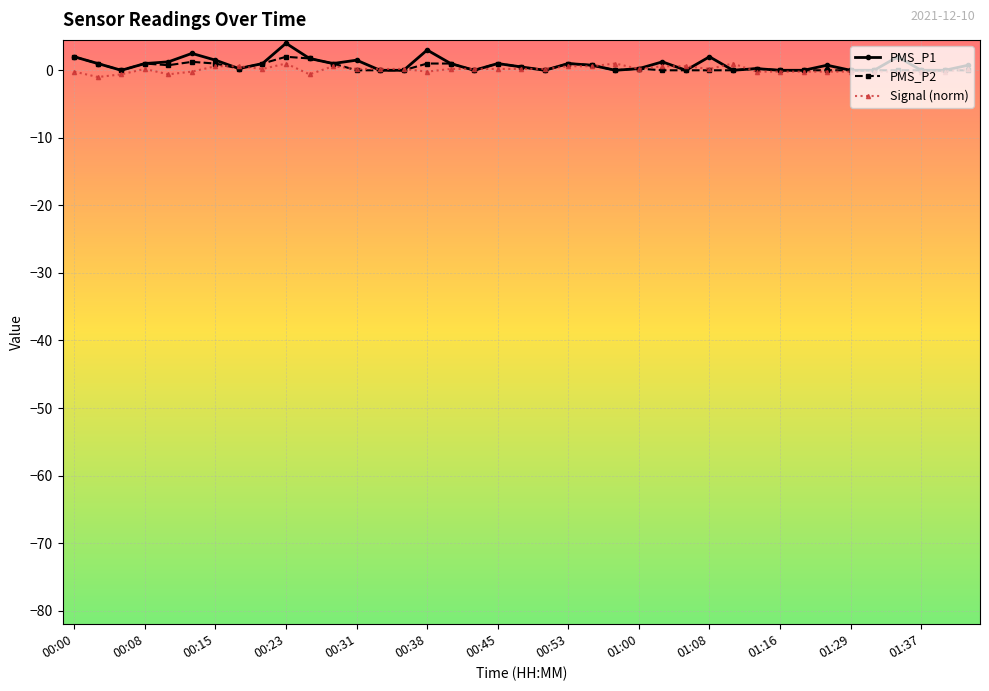

Which series has the widest spread of values?

PMS_P1